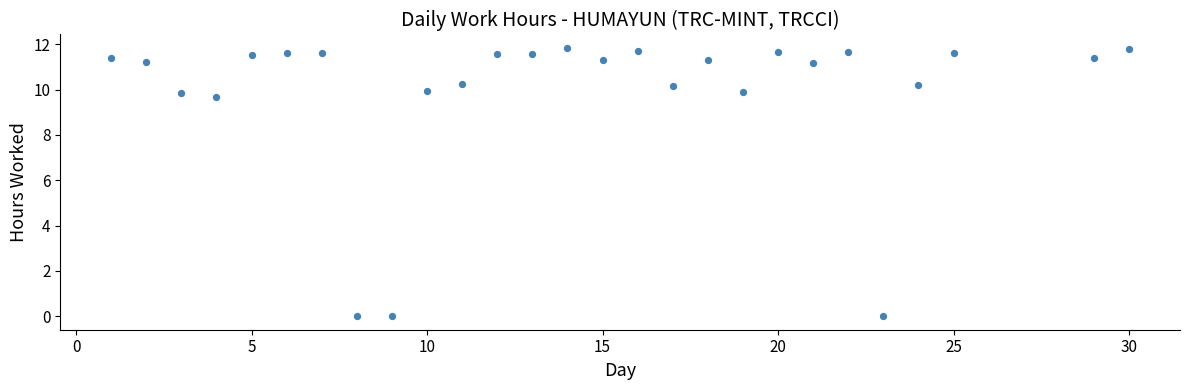

What Y value in the scatter plot is closest to 5?

9.7